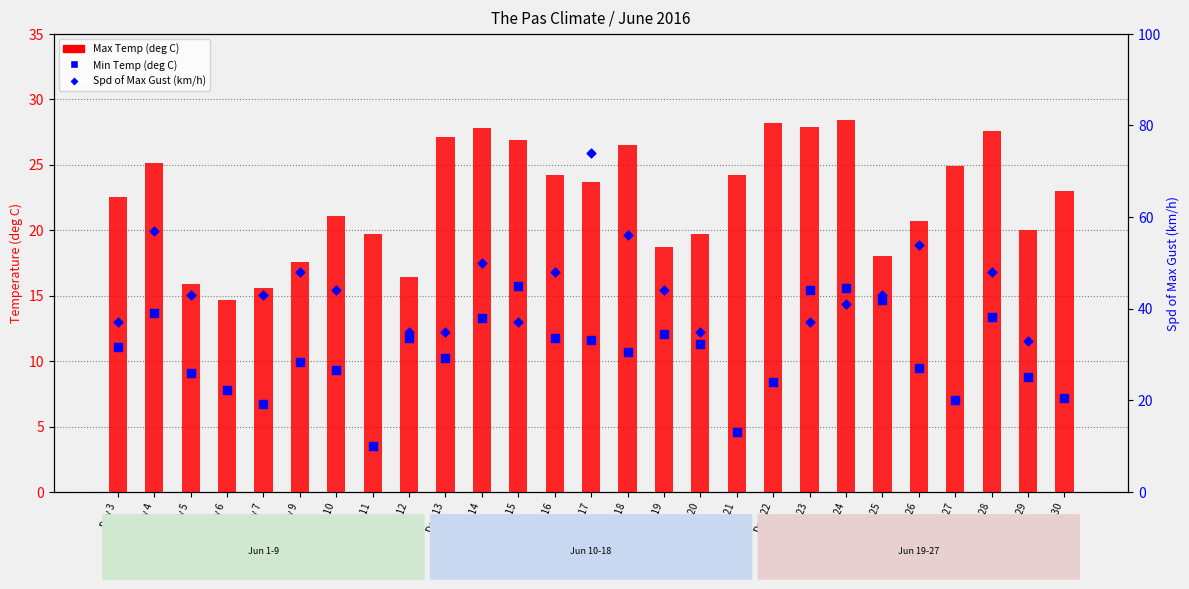

Which series contains the lowest Y value?

Min Temp (deg C)